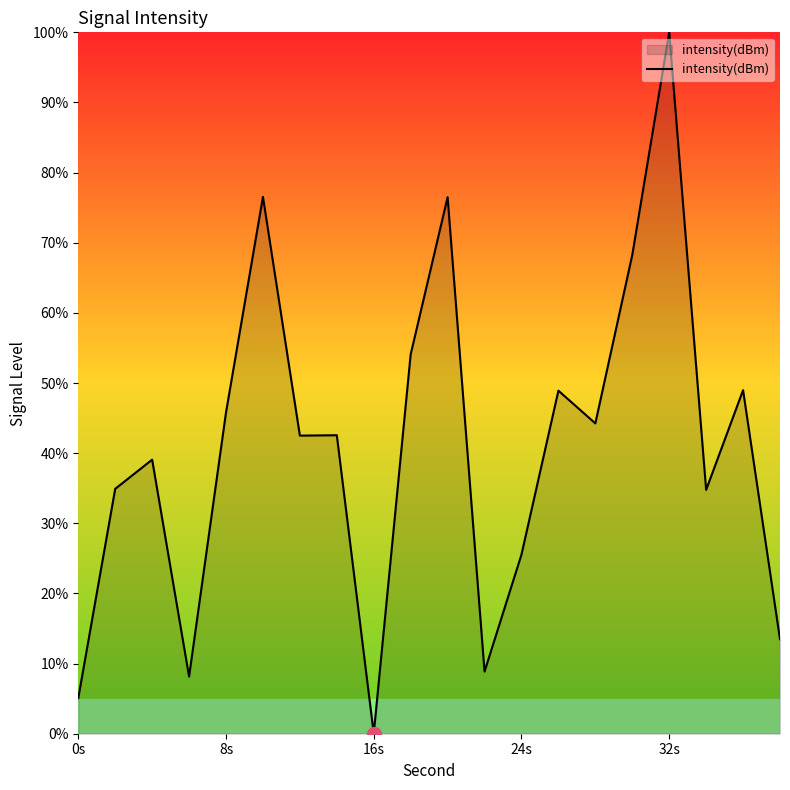

What is the maximum value shown in the chart?

100.0